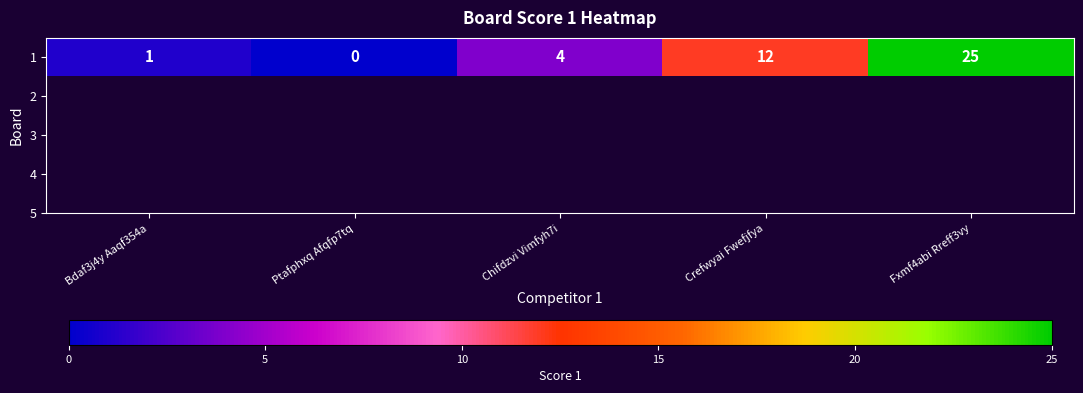

What value does the data have at Chifdzvi Vimfyh7i?

4